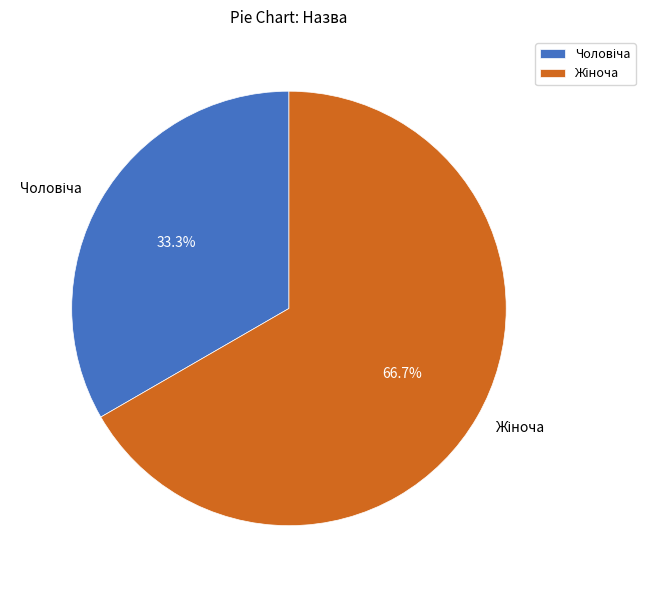

Is there any slice that represents more than half of the pie?

Yes